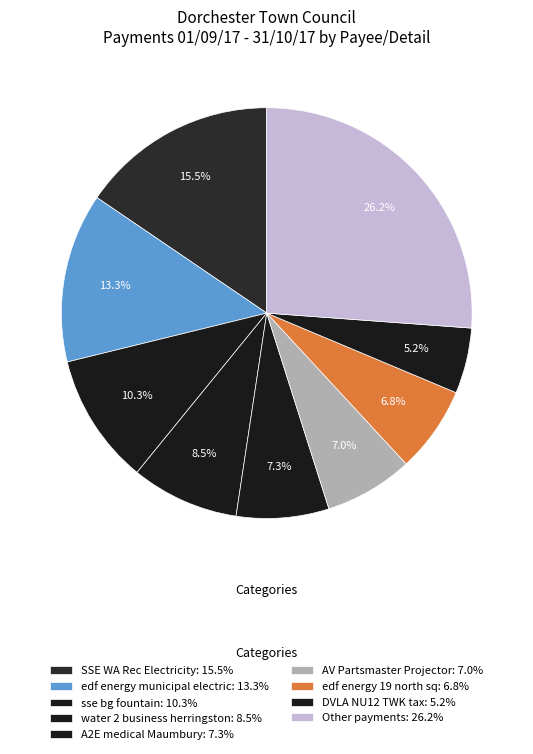

Count the number of slices in the pie.

9